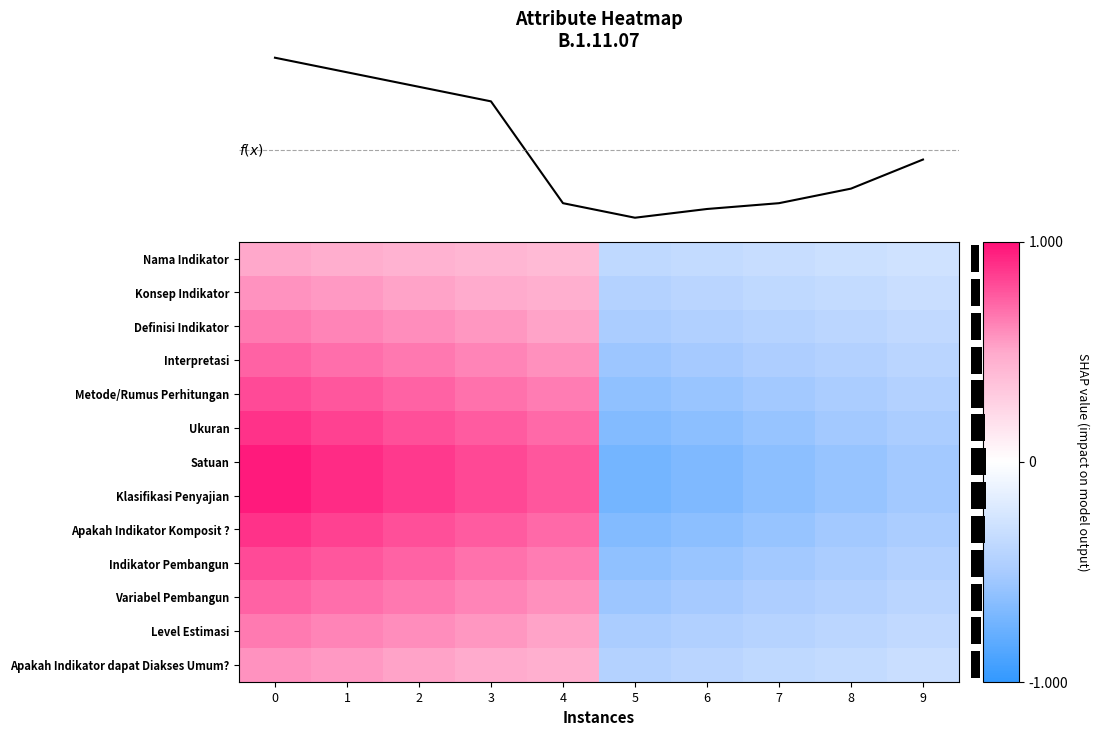

The value of Klasifikasi Penyajian at 8 is -0.6. True or false?

True